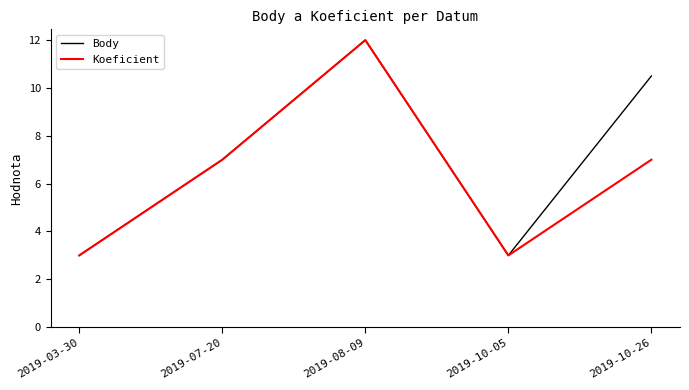

Which series has the largest total across all categories?

Body